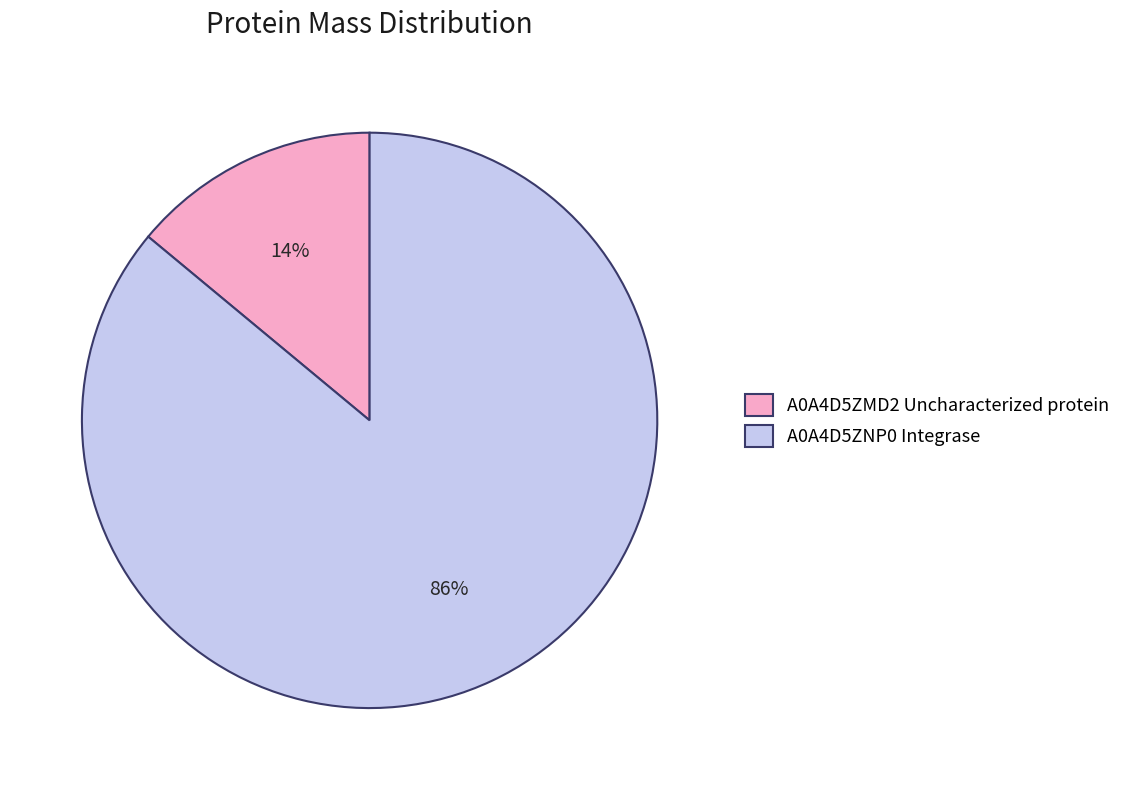

Count the number of slices in the pie.

2